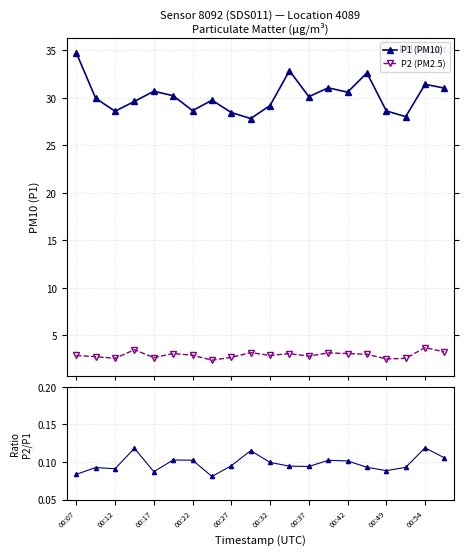

True or false: Ratio P2/P1 and P1 (PM10) cross at least once.

False